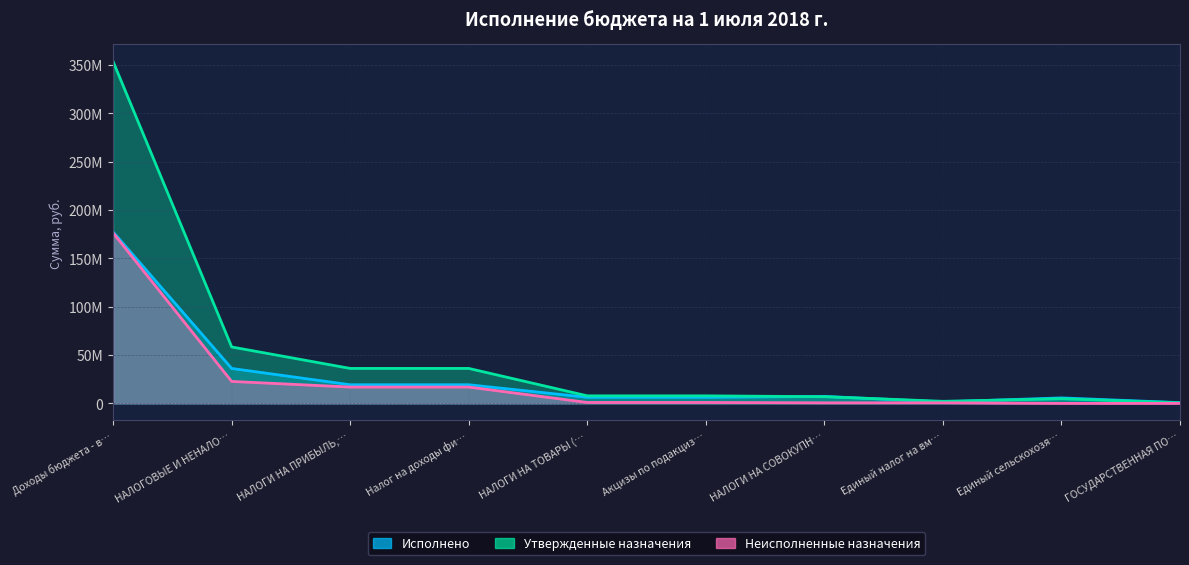

Which category has the highest value in the Утвержденные назначения series?

Доходы бюджета - в…